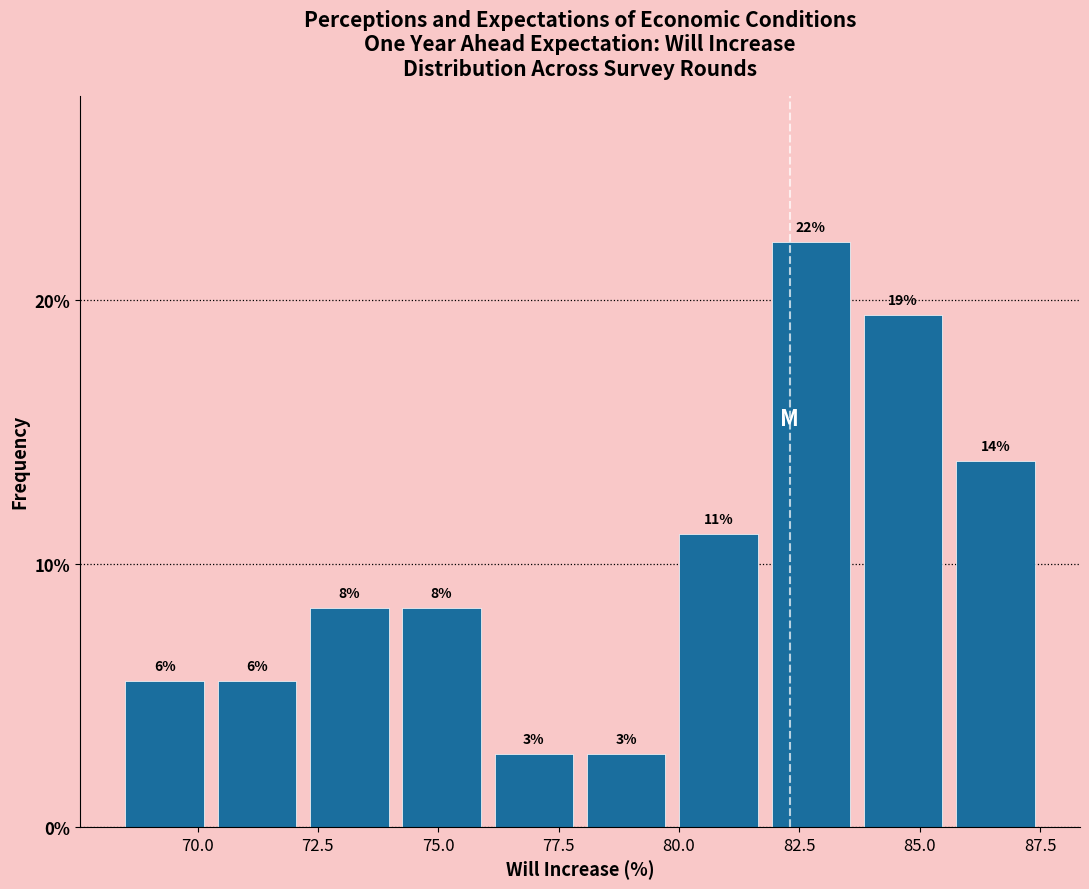

Around what value on the x-axis is the tallest bar? Give the approximate position of its centre, as read against the axis.

82.5